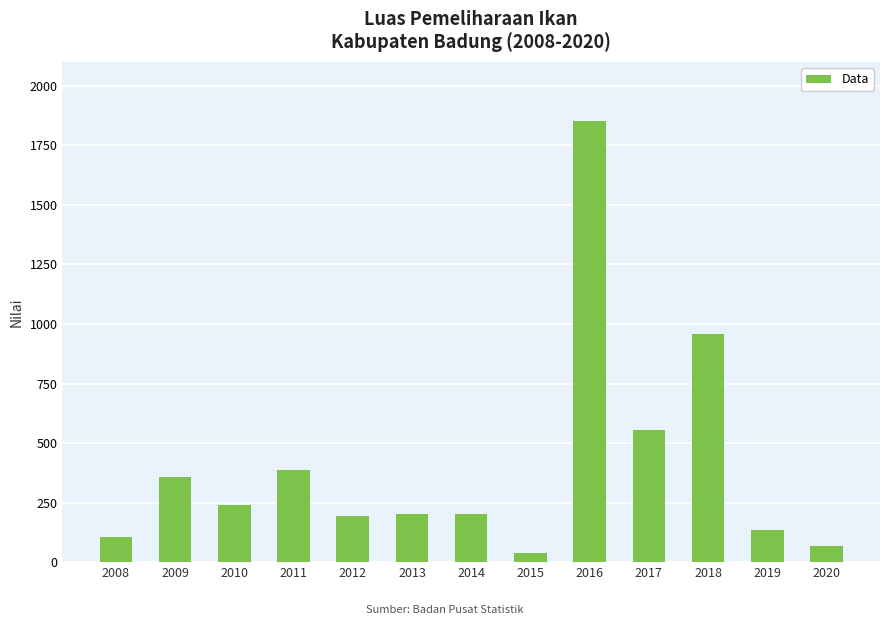

How many values are below 203?

6